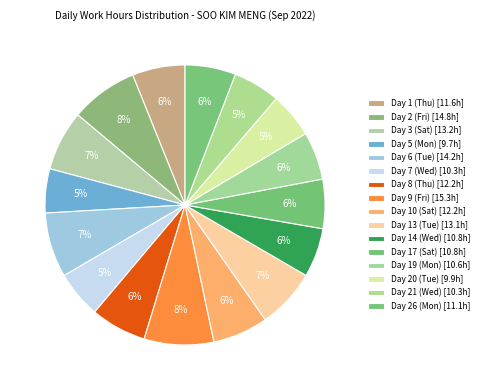

How many segments does this pie chart have?

16